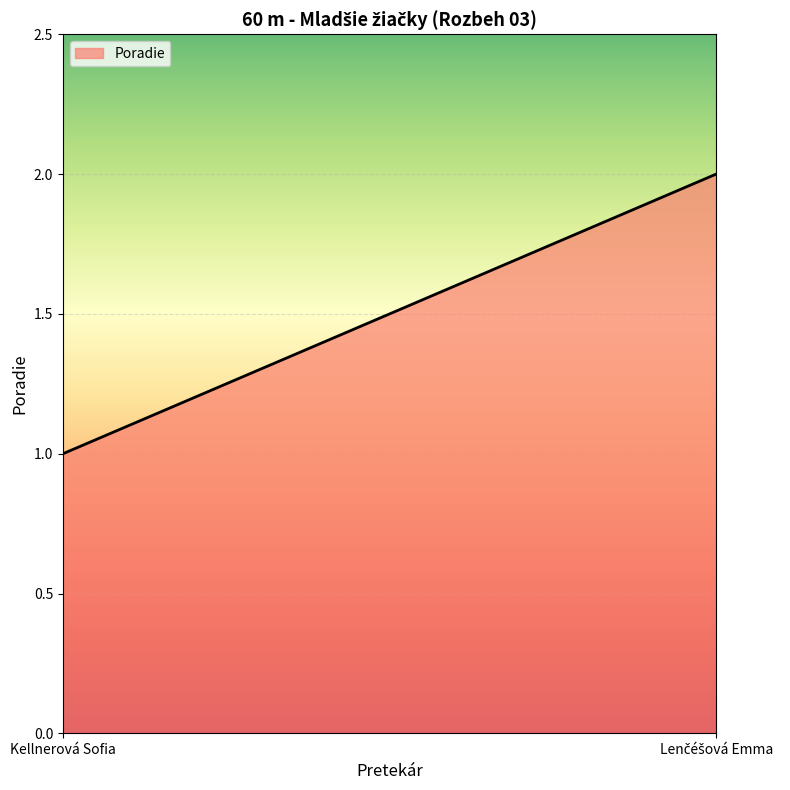

What is the label of the 1st point from the left?

Kellnerová Sofia